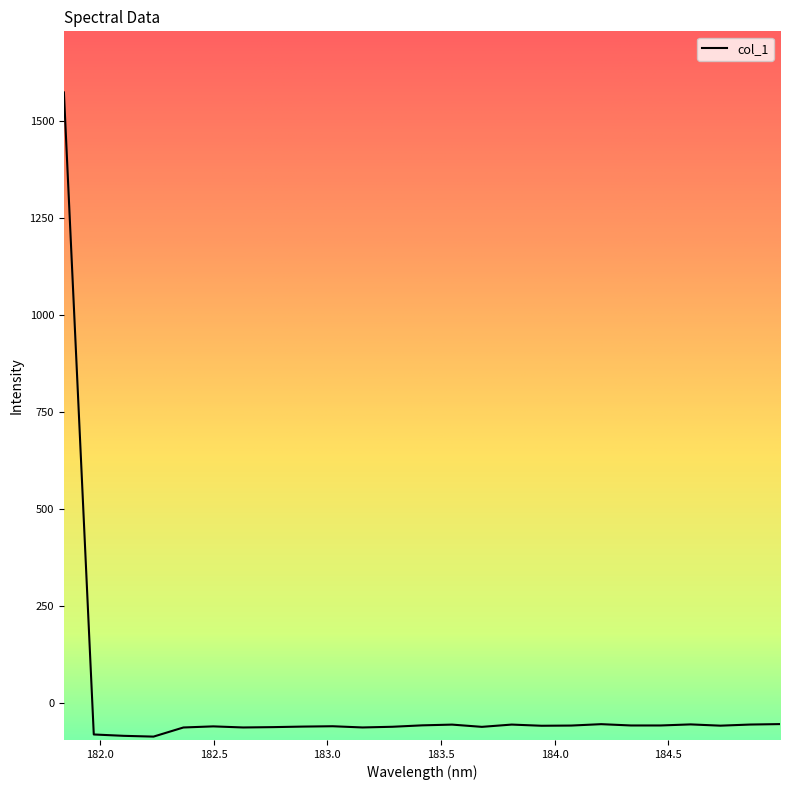

What is the smallest value displayed?

-86.7